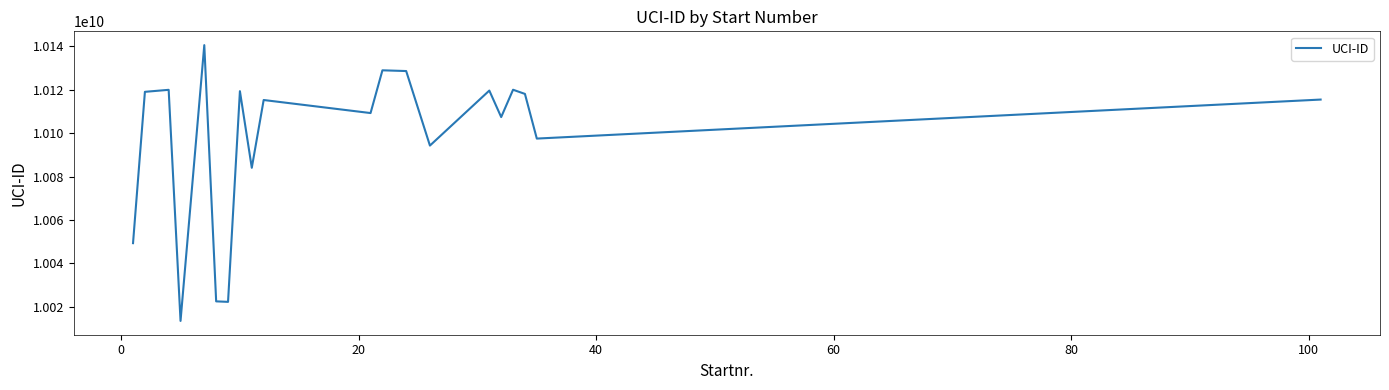

What is the difference between the maximum and minimum values?

127048479